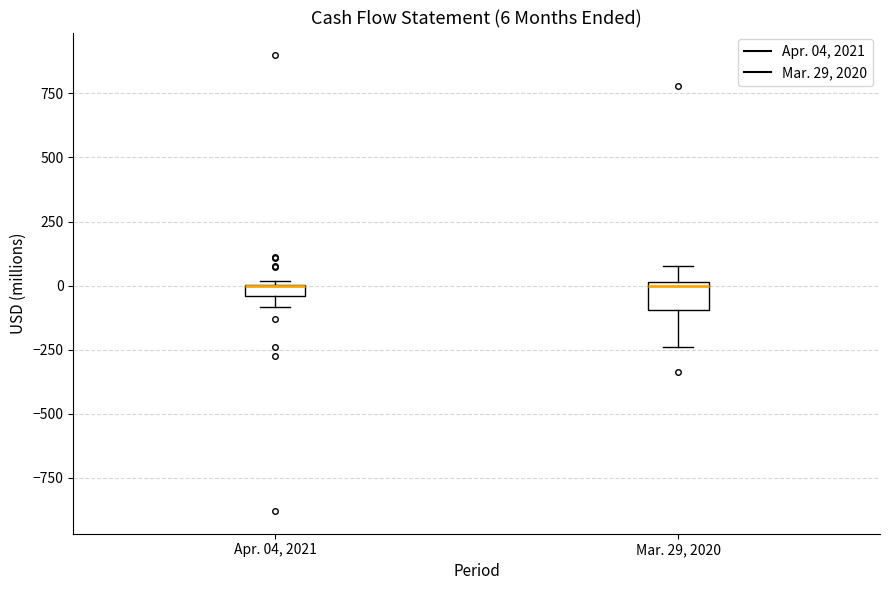

Which box is the tallest, from its lower edge to its upper edge?

Mar. 29, 2020